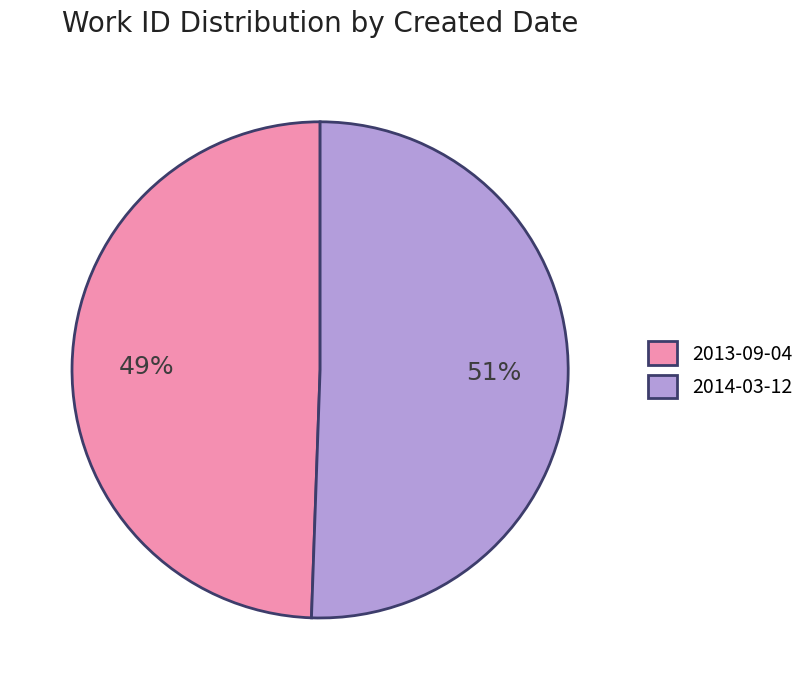

To the nearest percent, what percentage of the pie is 2014-03-12?

51%